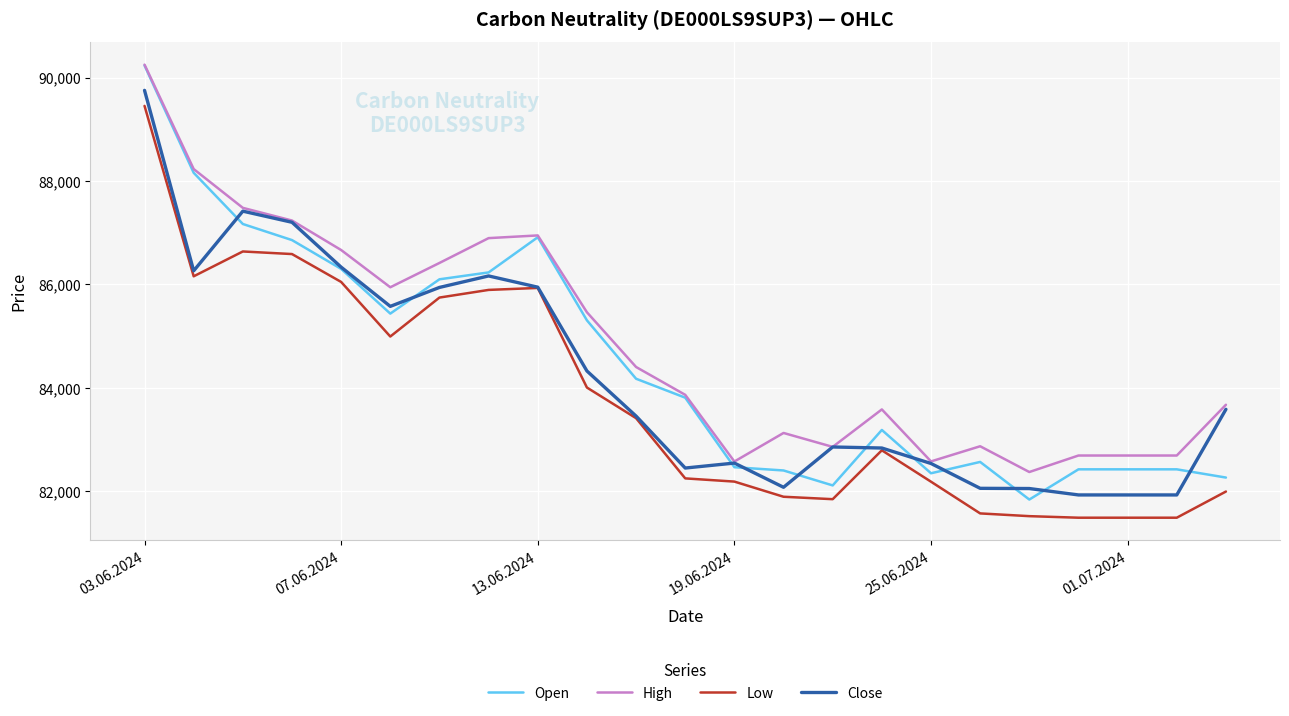

What is the smallest value displayed?

81492